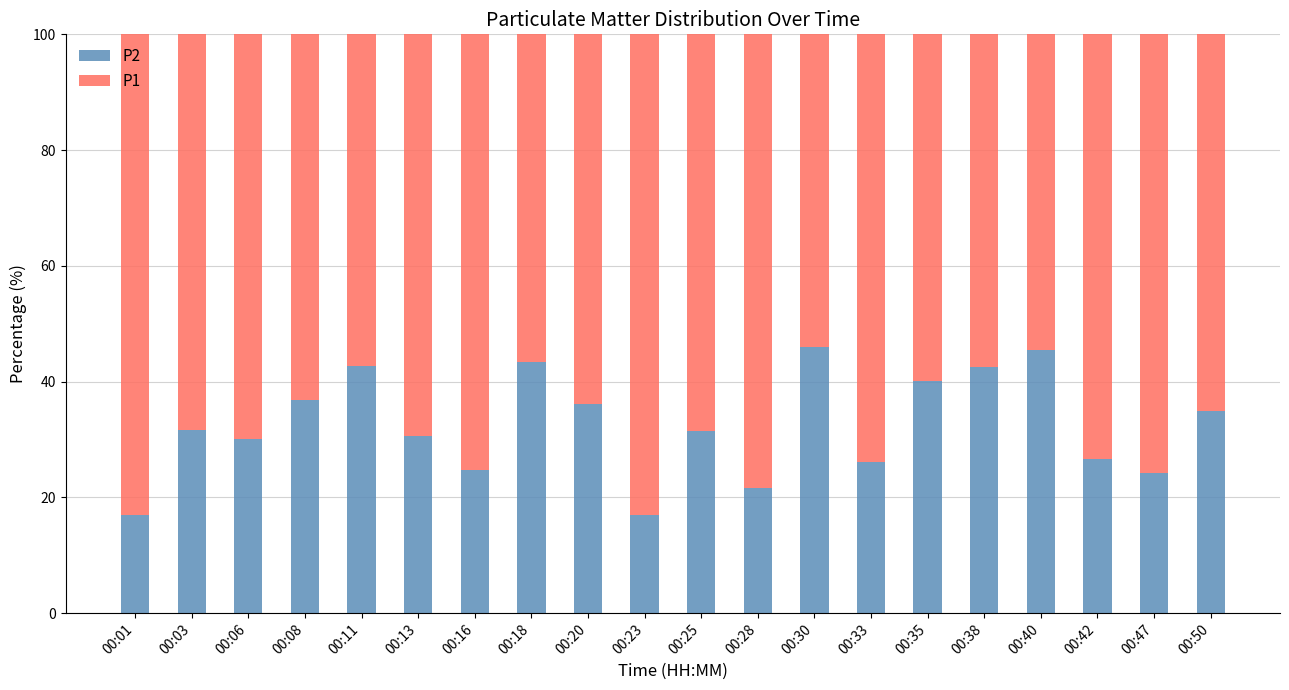

What are all the series names shown in the legend?

P2, P1